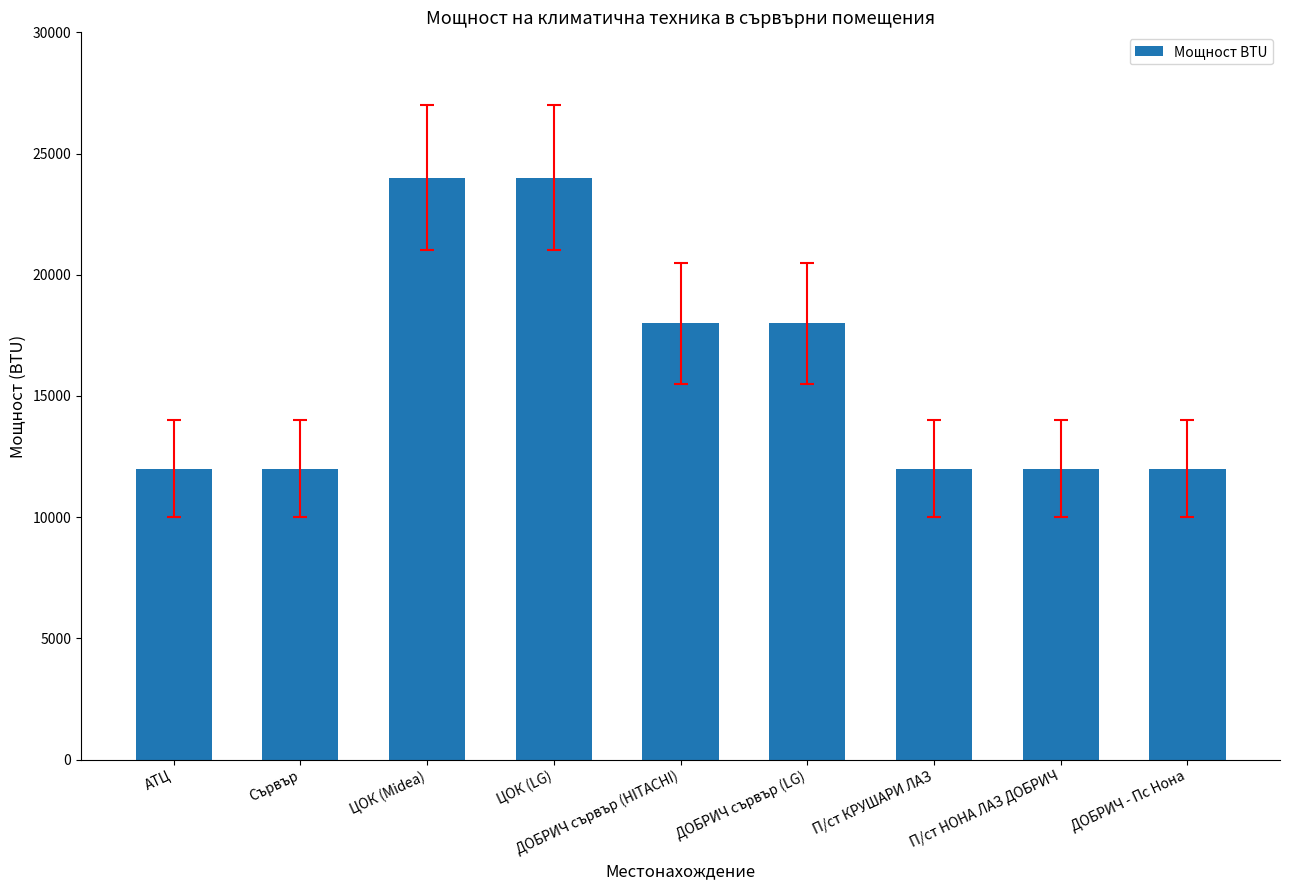

The value at П/ст НОНА ЛАЗ ДОБРИЧ is 6179. True or false?

False